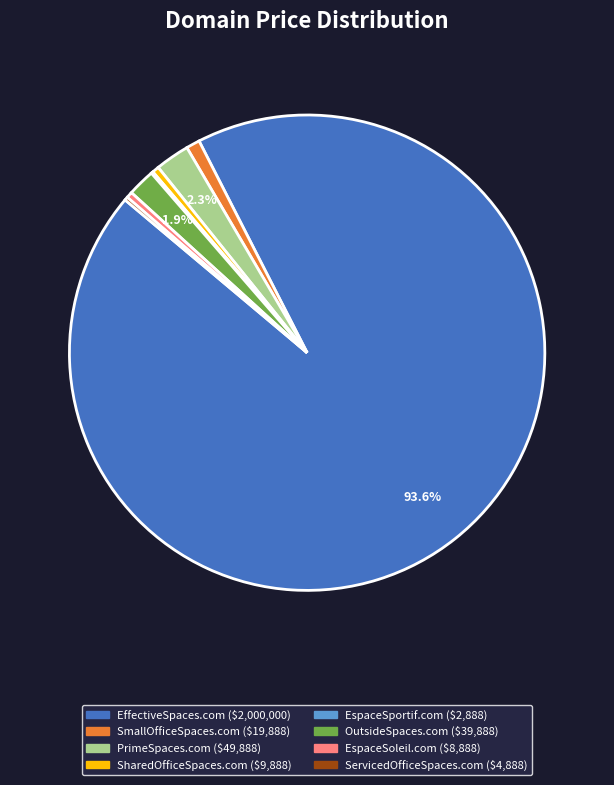

What is the largest slice in the pie chart?

EffectiveSpaces.com